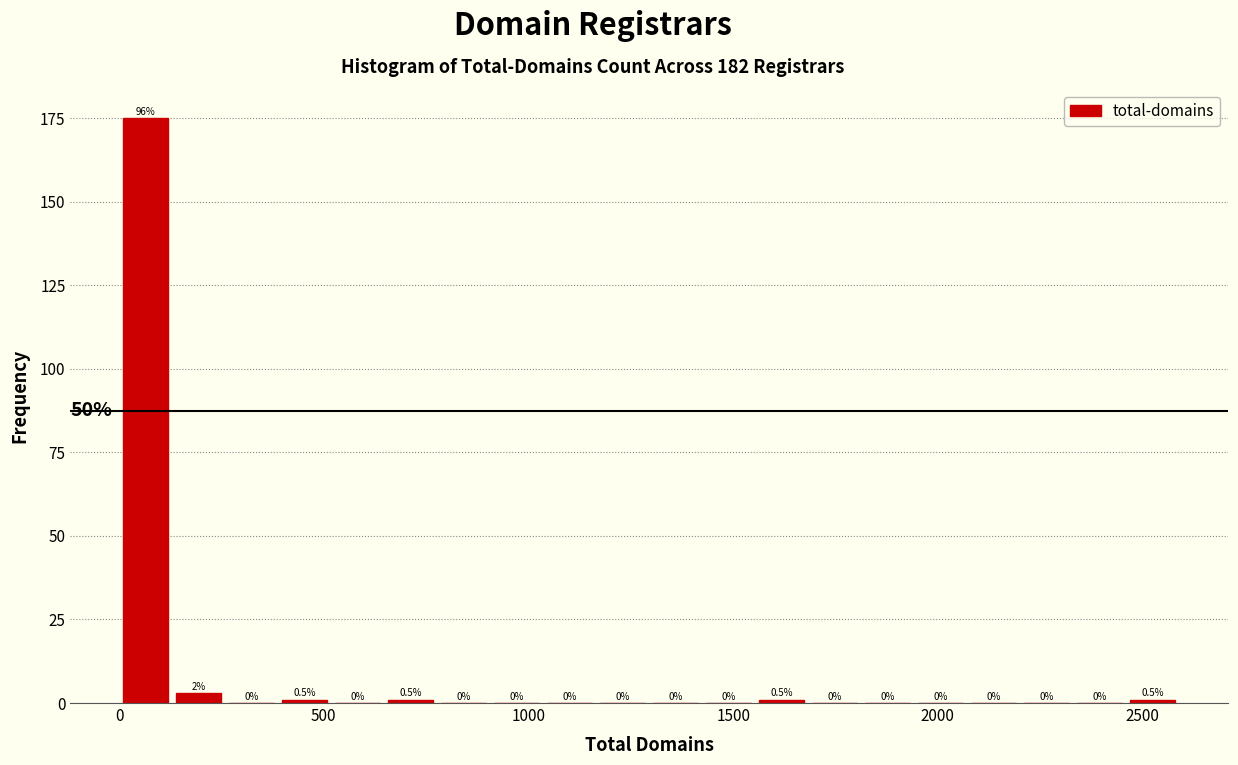

Read against the x-axis, roughly where is the centre of the tallest bar?

50